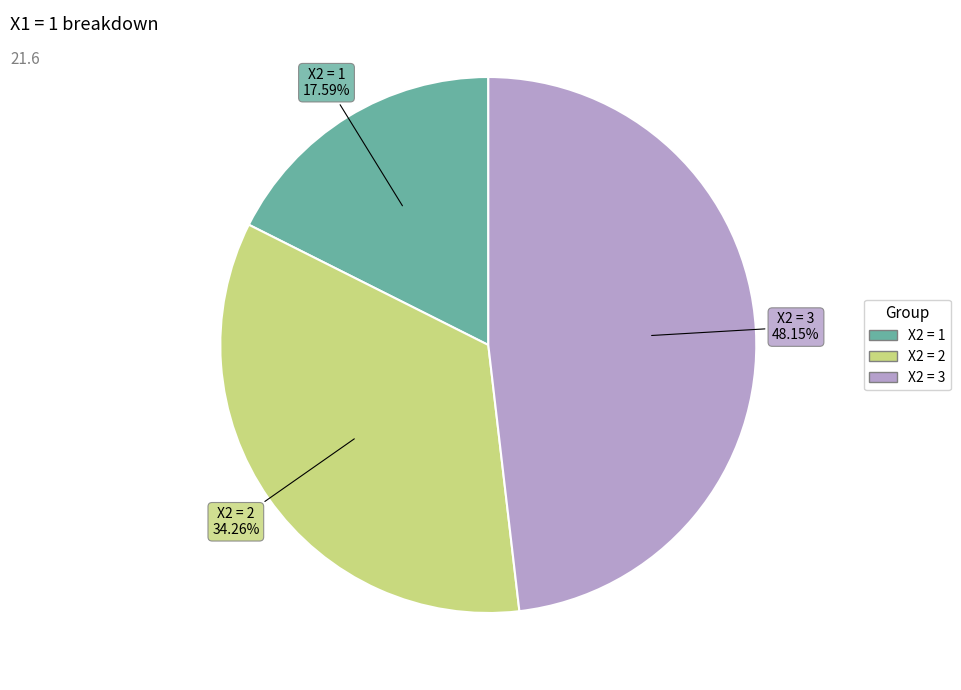

What is the smallest slice in the pie chart?

X2 = 1